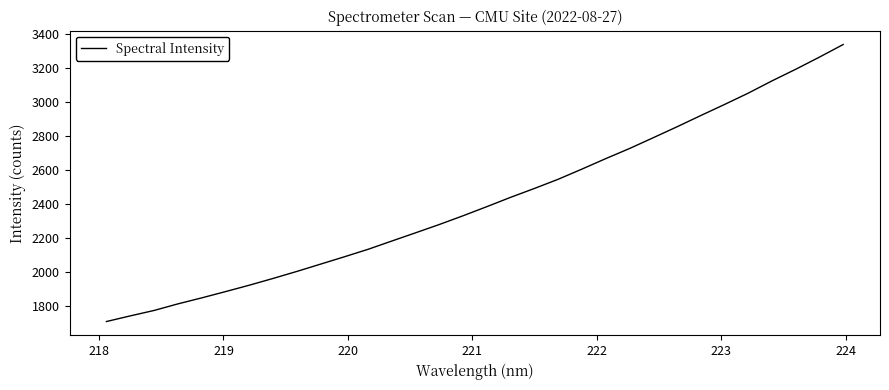

What is the smallest value displayed?

1711.3